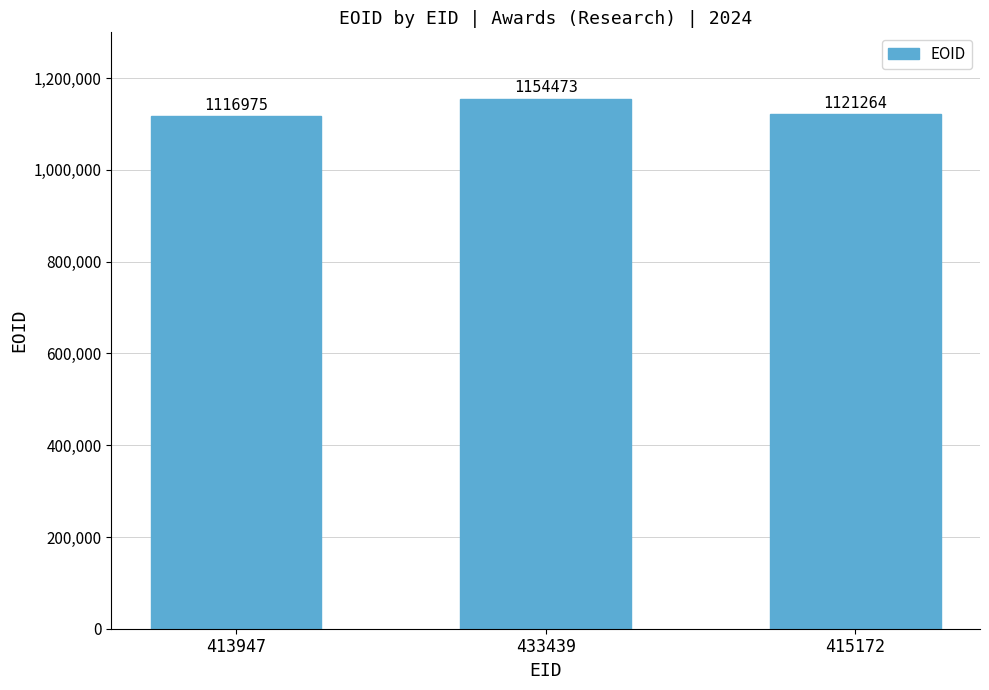

The value at 413947 is 1508733. True or false?

False